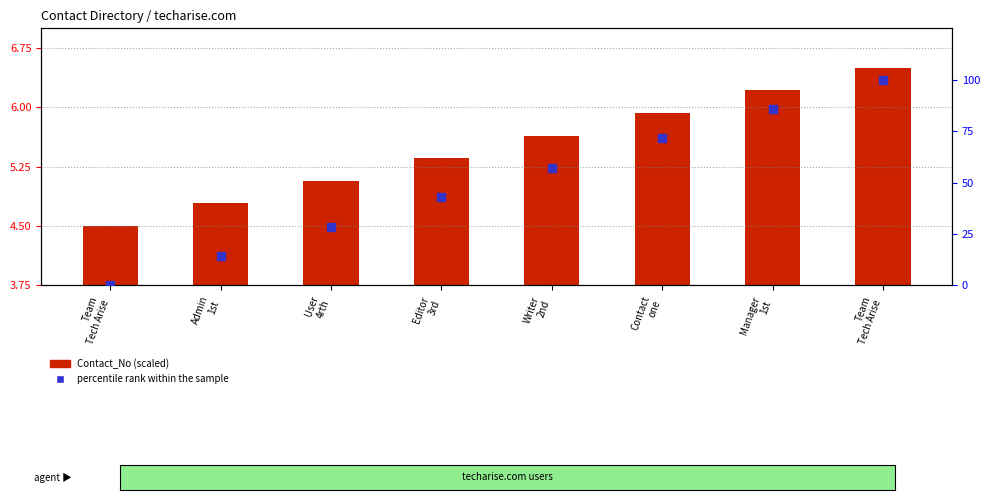

Which series reaches the maximum Y coordinate?

percentile rank within the sample